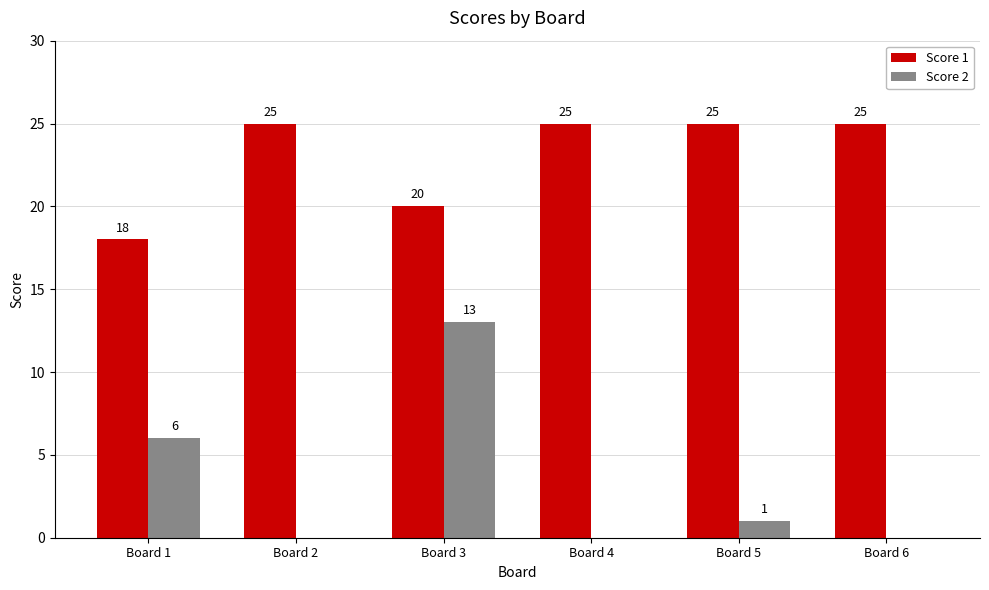

True or false: Score 2 has a value of 6 at Board 1.

True